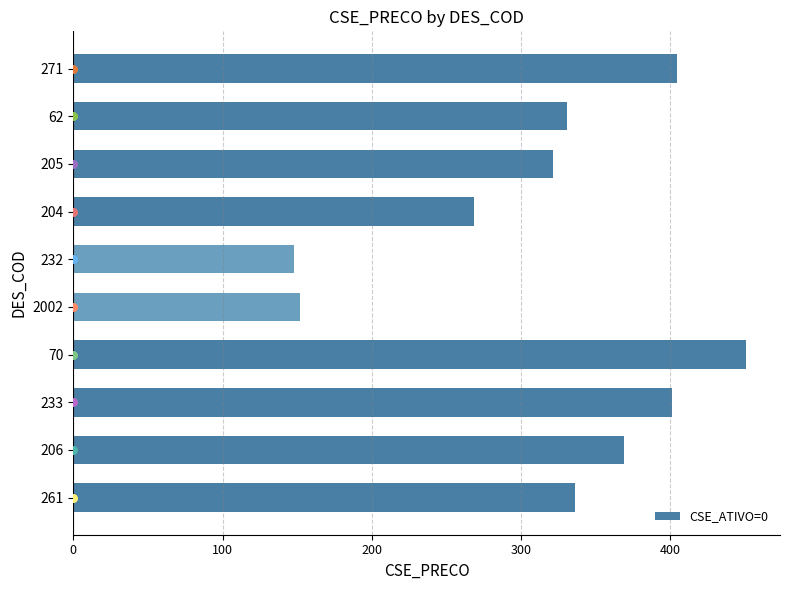

The CSE_ATIVO=0 series shows 155.5 at 261. True or false?

False